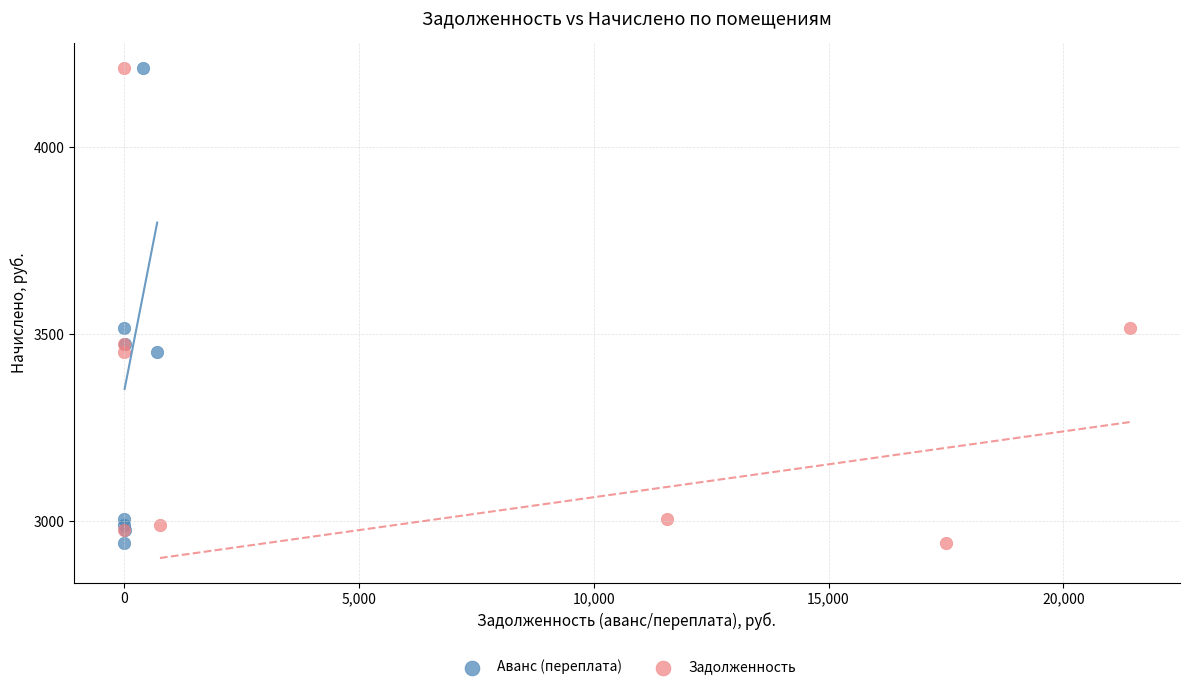

What are all the series names shown in the legend?

Аванс (переплата), Задолженность